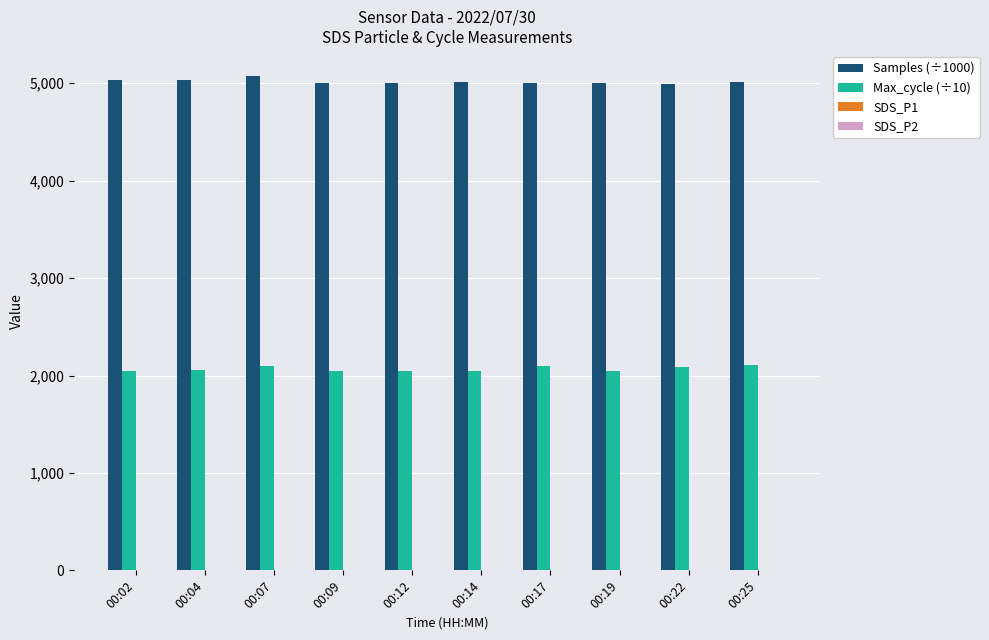

Which series has the largest total across all categories?

Samples (÷1000)